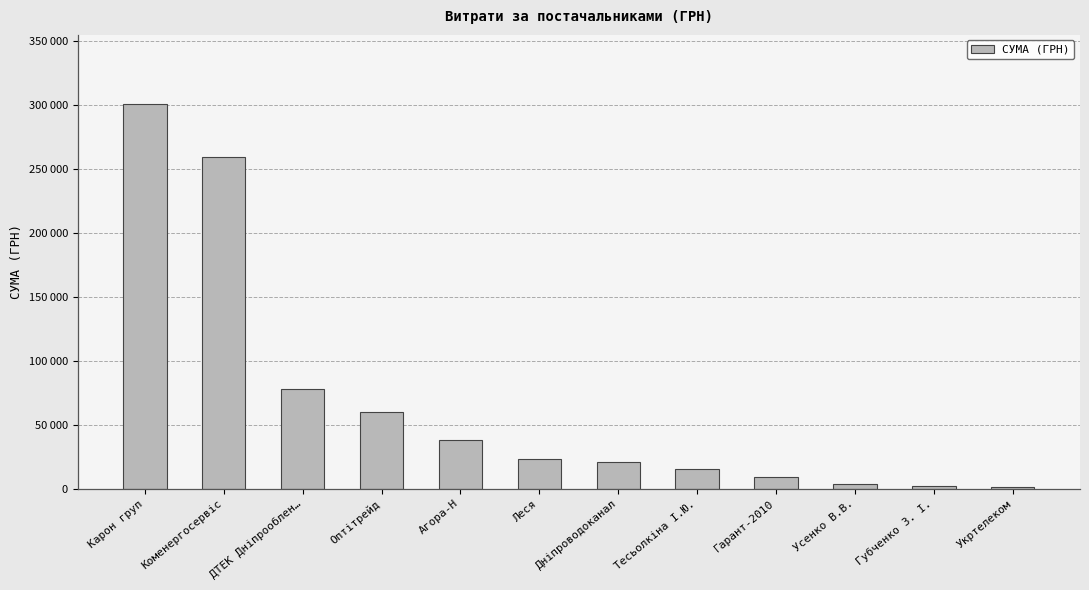

The value at Укртелеком is 1726.4. True or false?

True